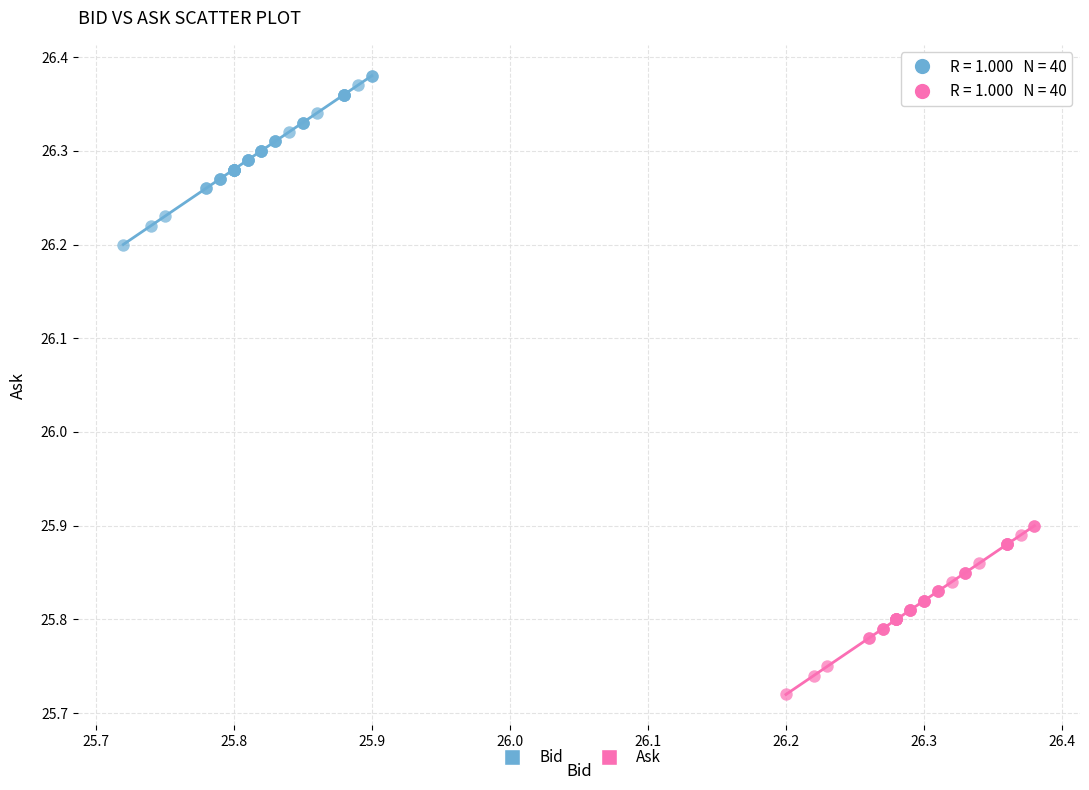

Which series reaches the maximum Y coordinate?

Bid